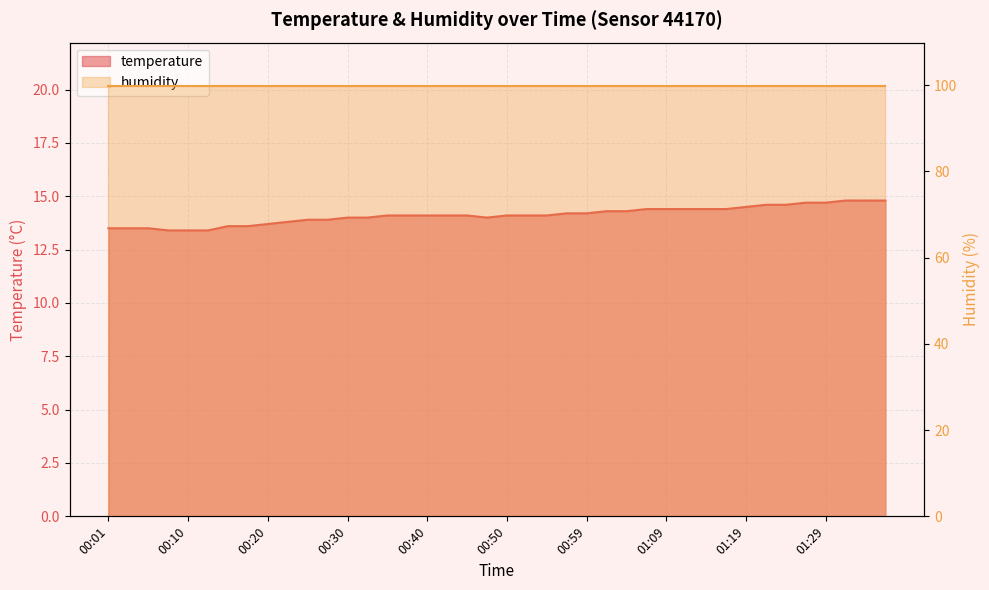

What is the greatest value displayed?

14.8